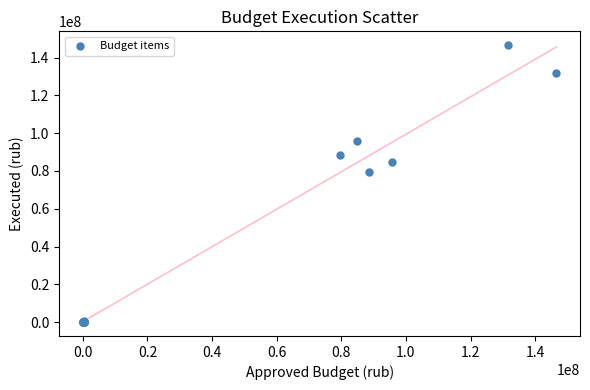

What Y value in the scatter plot is closest to 73282140?

79484416